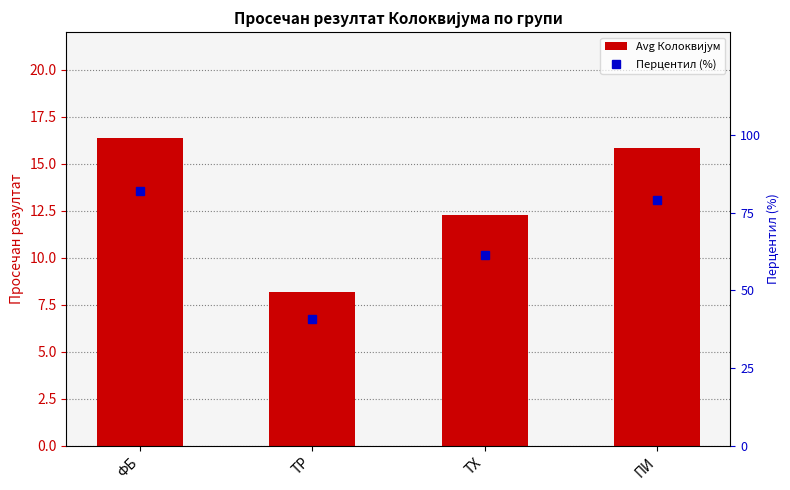

What is the sum of all Перцентил (%) values?

263.3